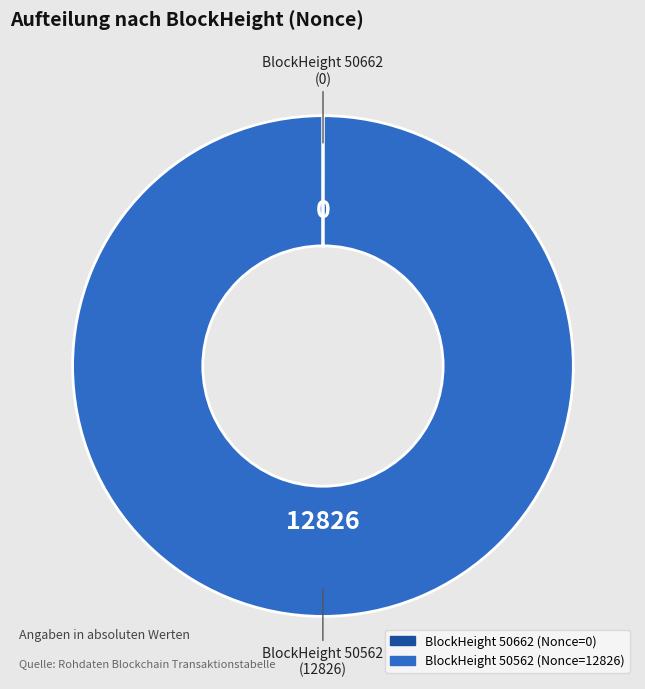

Which category has the biggest portion of the pie?

BlockHeight 50562